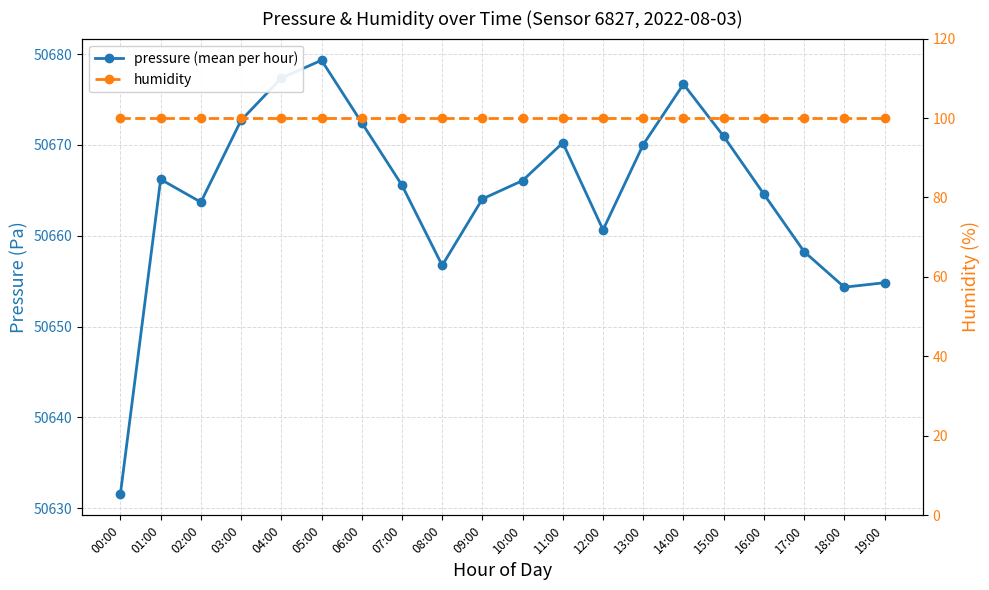

Does the chart display data point markers on the line(s)?

Yes